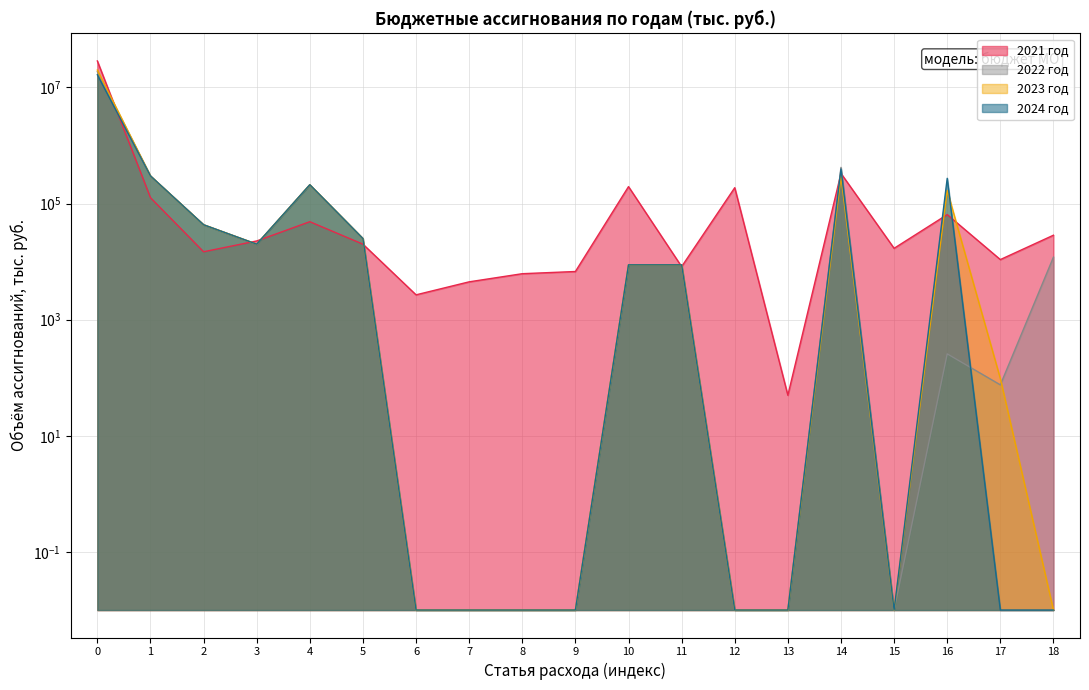

List the series in order of their peak value, lowest first.

2024 год, 2022 год, 2023 год, 2021 год